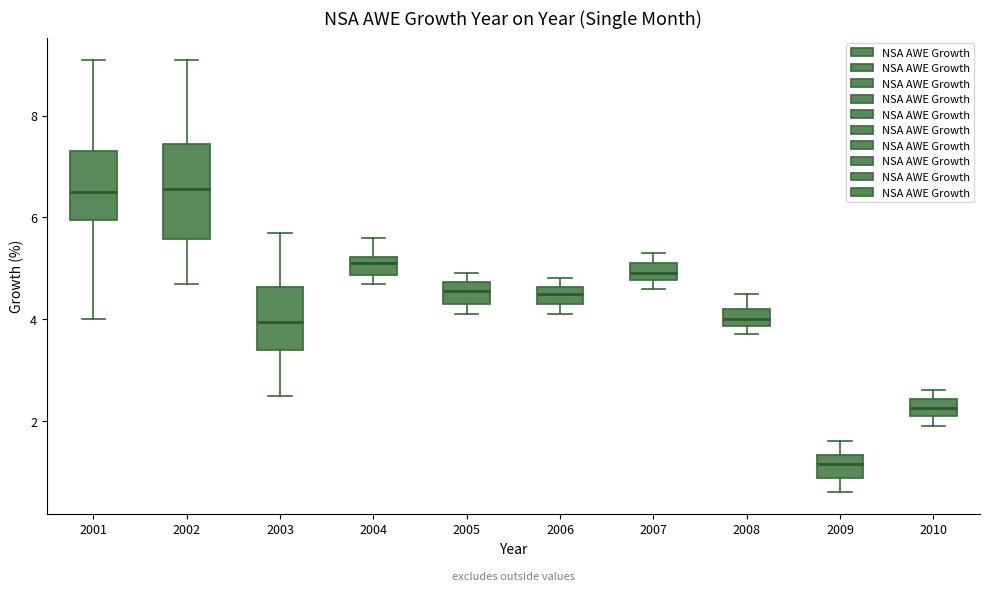

Which box has the lowest median line?

2009